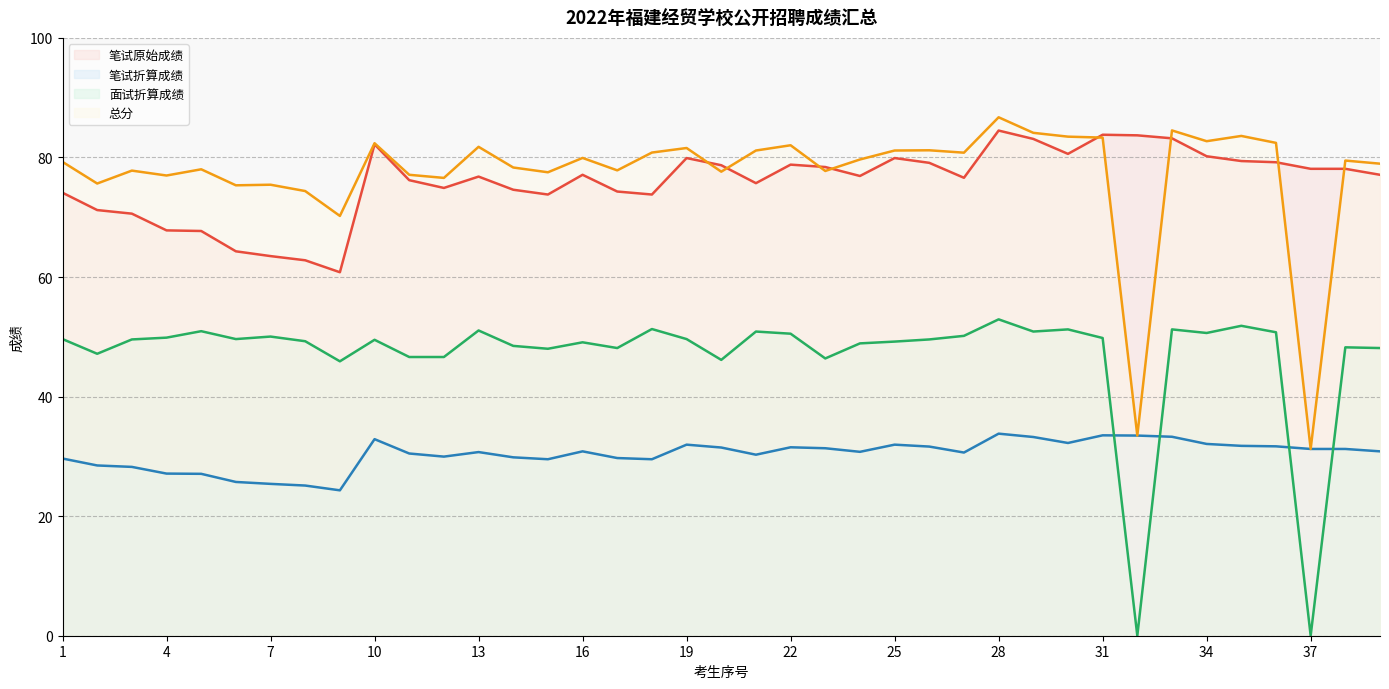

Is it true that 笔试原始成绩 equals 74.3 at 17?

True